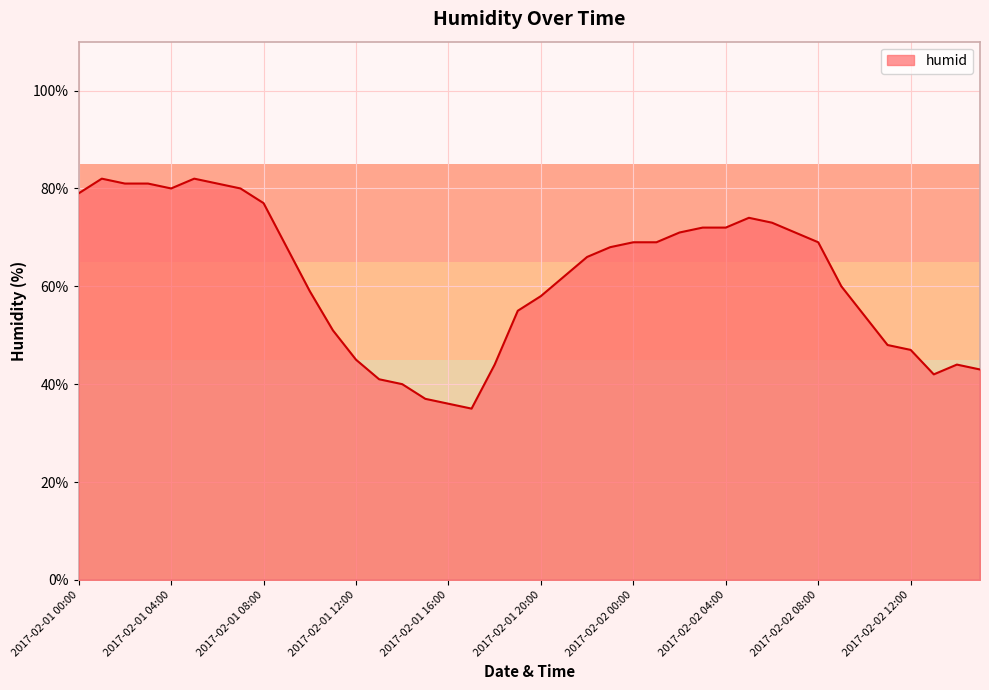

What is the smallest value displayed?

35